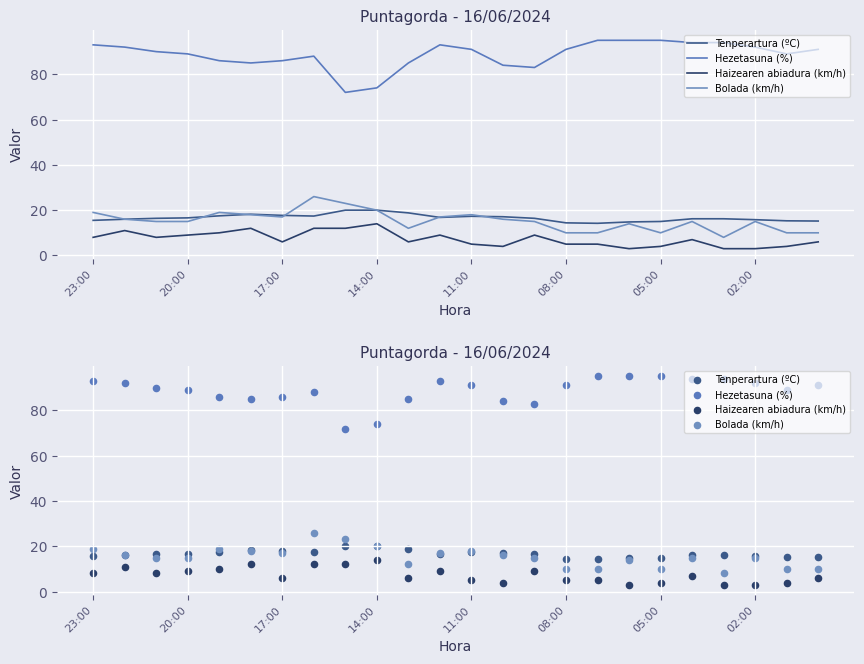

Which series reaches the minimum Y coordinate?

Haizearen abiadura (km/h)